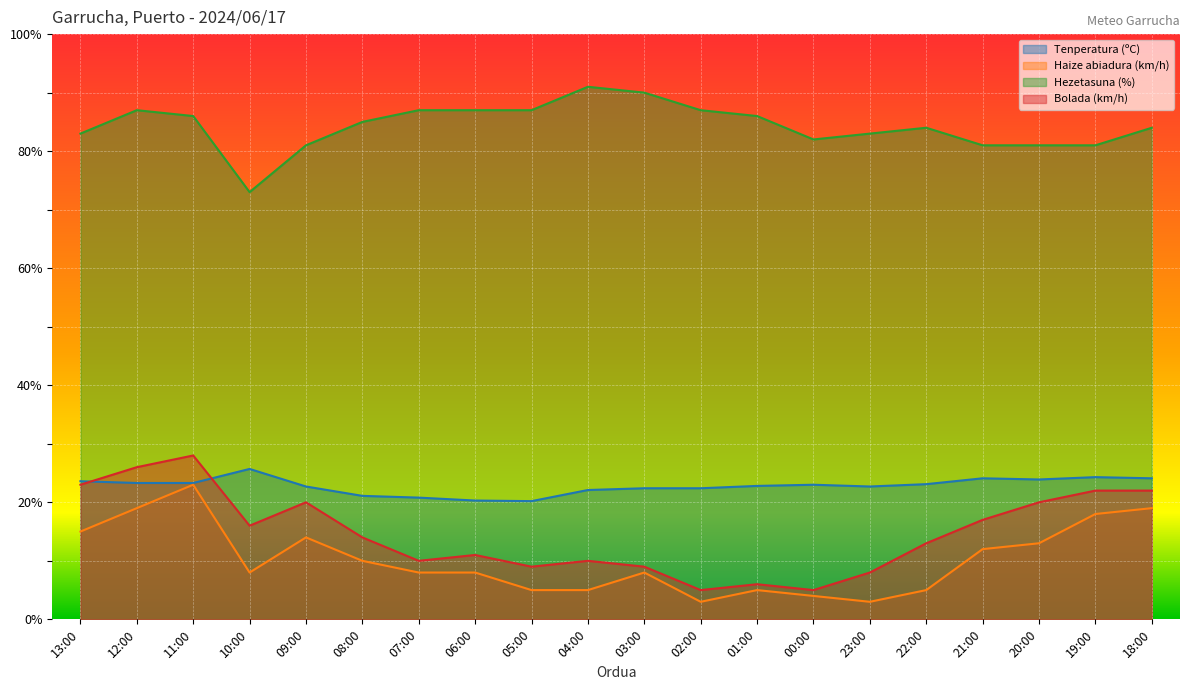

At which category is the sum across all series the highest?

11:00